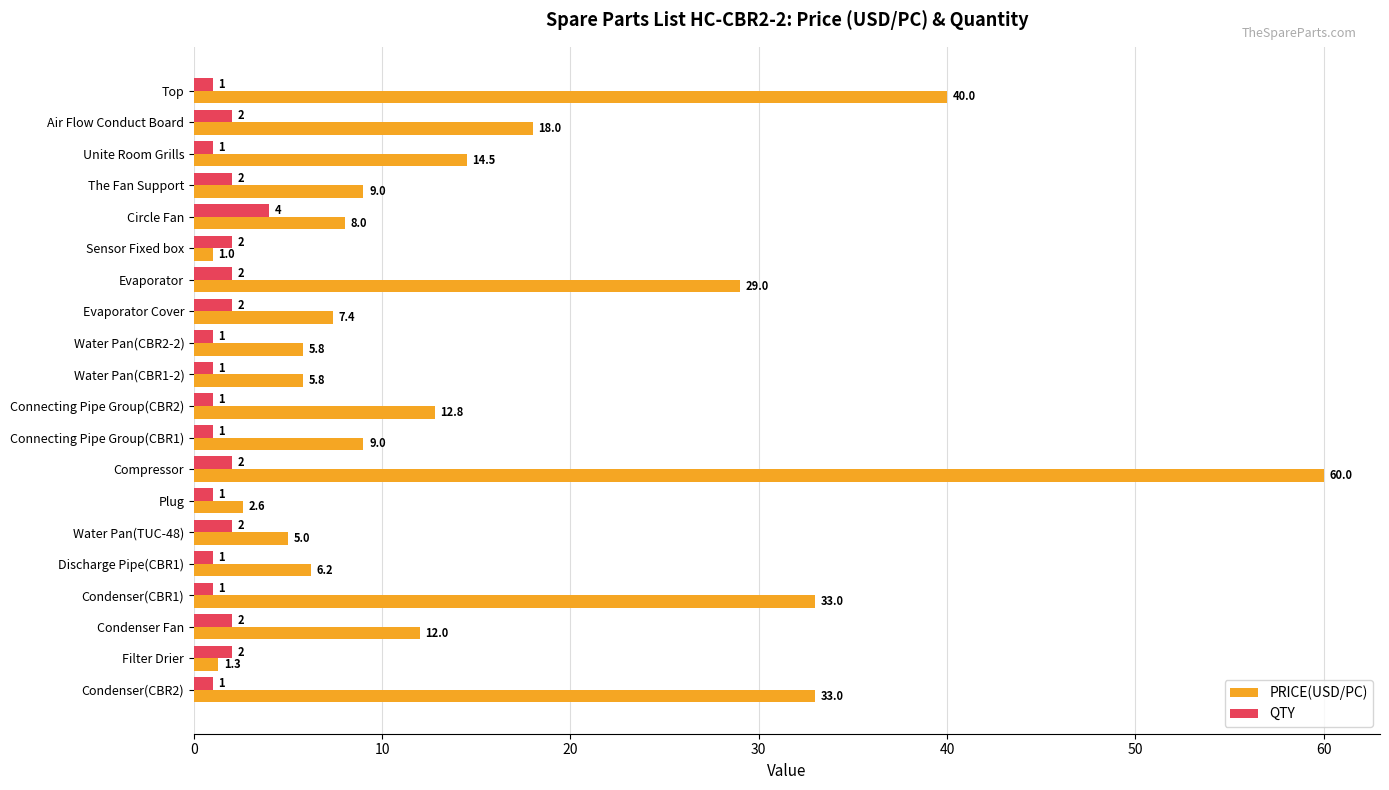

How many values in the PRICE(USD/PC) series are below 9?

9